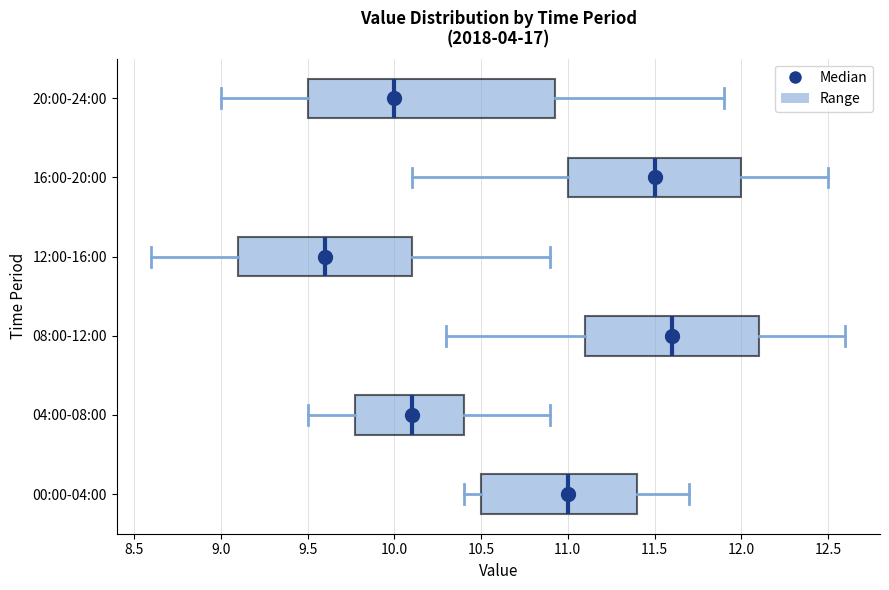

Reading bottom to top, transcribe this box plot: for each box, give where its median line is, the range the box spans, and where its two whiskers end, as read against the x-axis. The values are not printed on the chart, so give them approximately, as read against the axis.

00:00-04:00: median 11.00, box 10.50 to 11.40, whiskers 10.40 to 11.70
04:00-08:00: median 10.10, box 9.80 to 10.40, whiskers 9.50 to 10.90
08:00-12:00: median 11.60, box 11.10 to 12.10, whiskers 10.30 to 12.60
12:00-16:00: median 9.60, box 9.10 to 10.10, whiskers 8.60 to 10.90
16:00-20:00: median 11.50, box 11.00 to 12.00, whiskers 10.10 to 12.50
20:00-24:00: median 10.00, box 9.50 to 10.95, whiskers 9.00 to 11.90